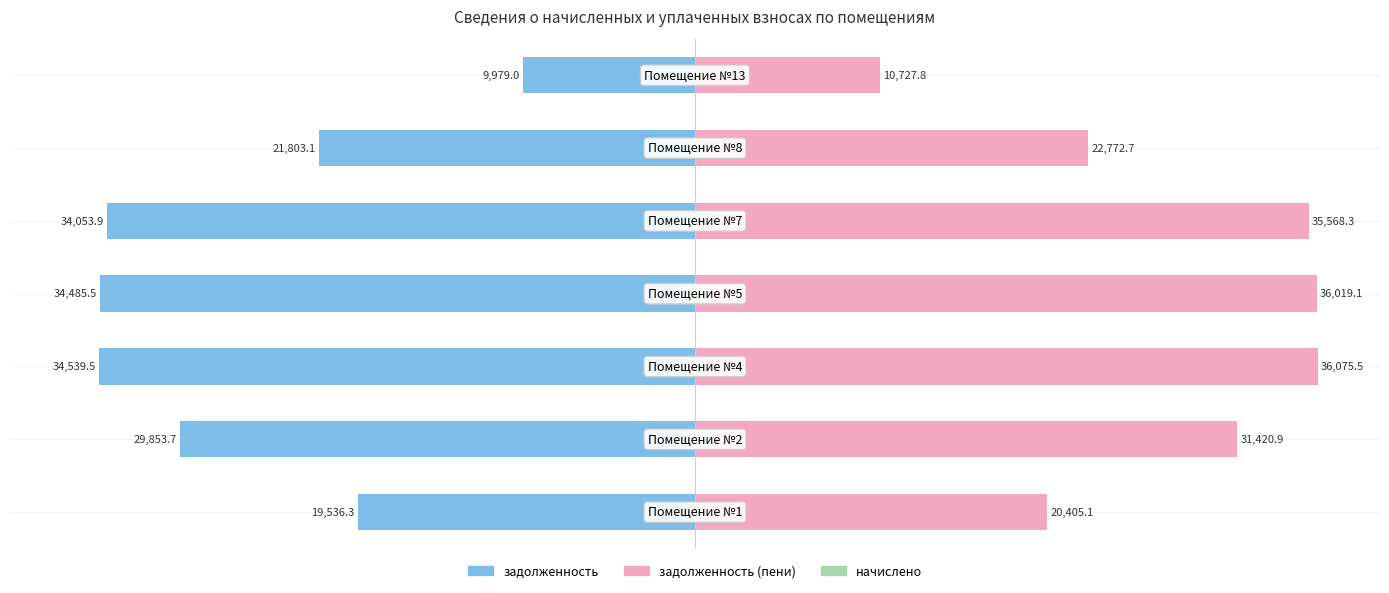

What is the minimum value for начислено?

1.9